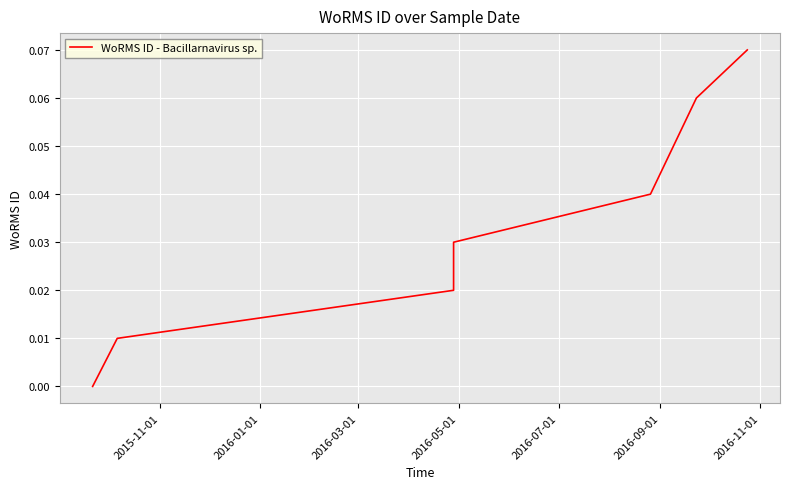

What is the difference between the maximum and minimum values?

0.1